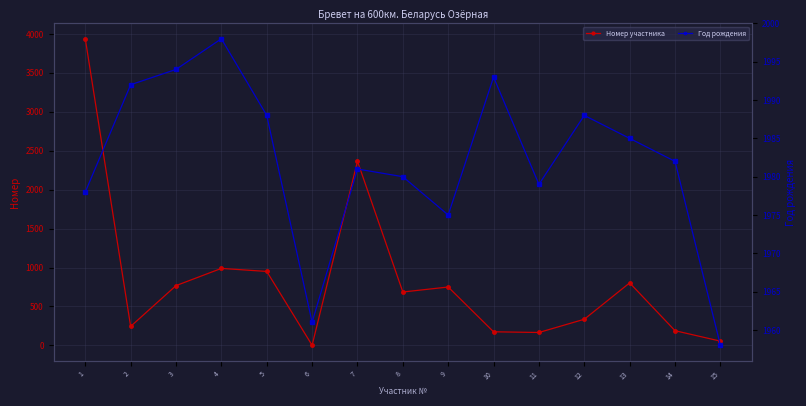

List the labels in order of Номер участника value, largest first.

1, 7, 4, 5, 13, 3, 9, 8, 12, 2, 14, 10, 11, 15, 6